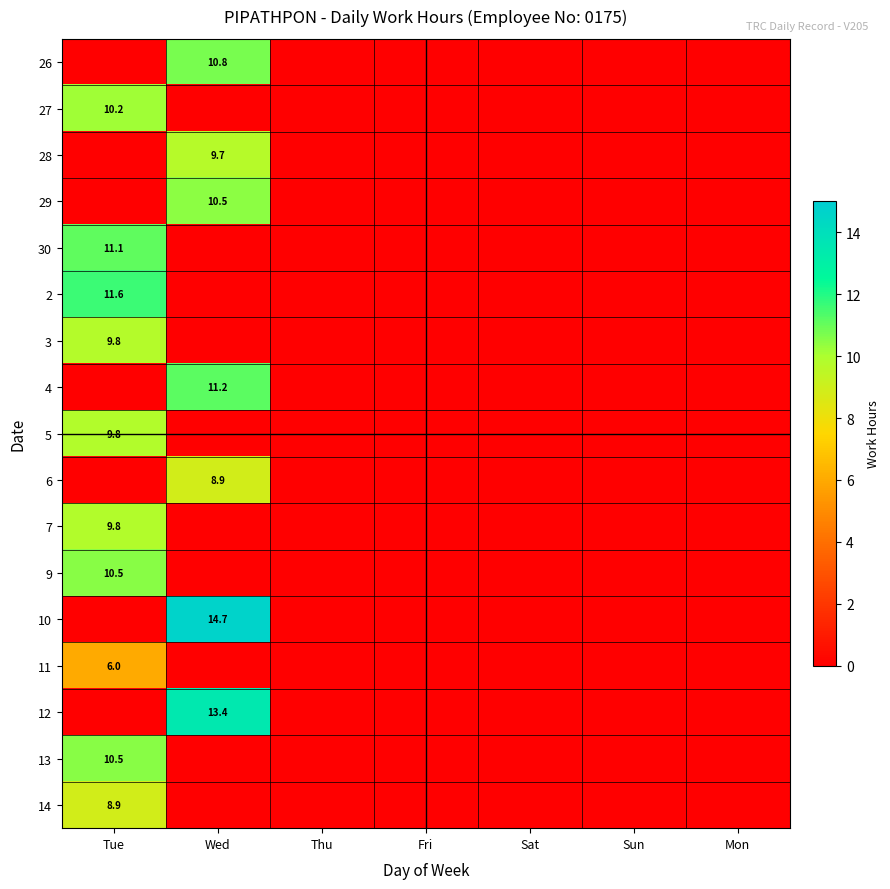

Read the 4 value at Wed.

11.2